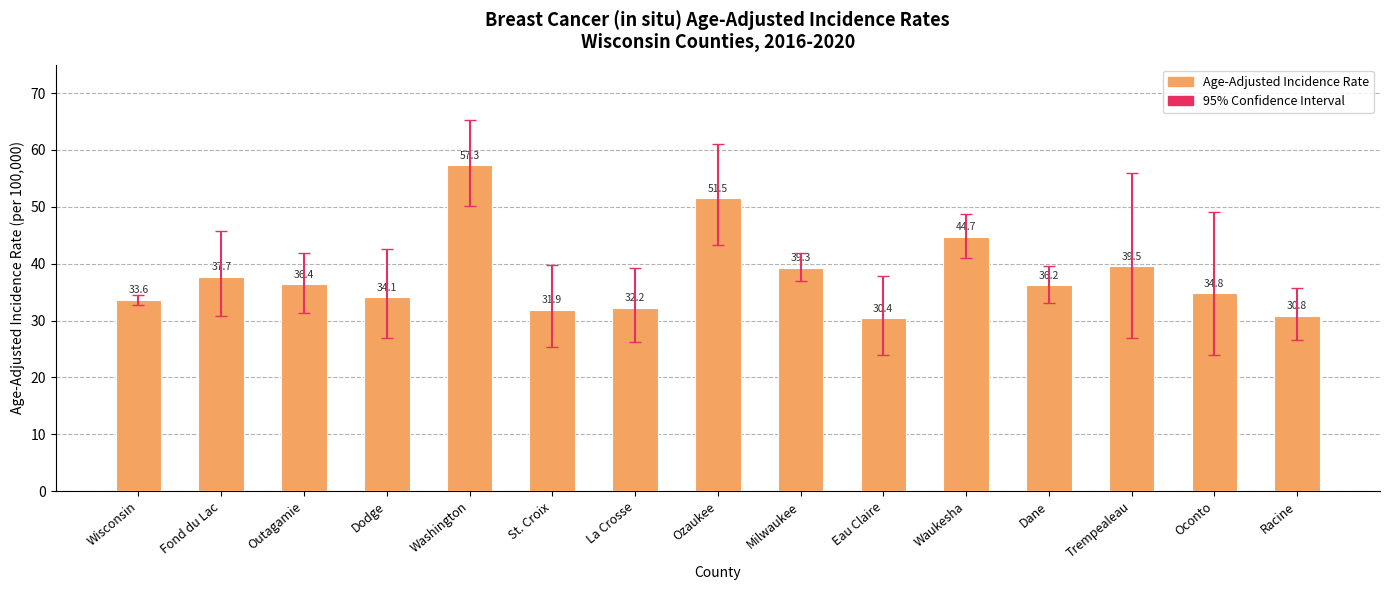

At which category does the chart reach its peak across all series?

Washington